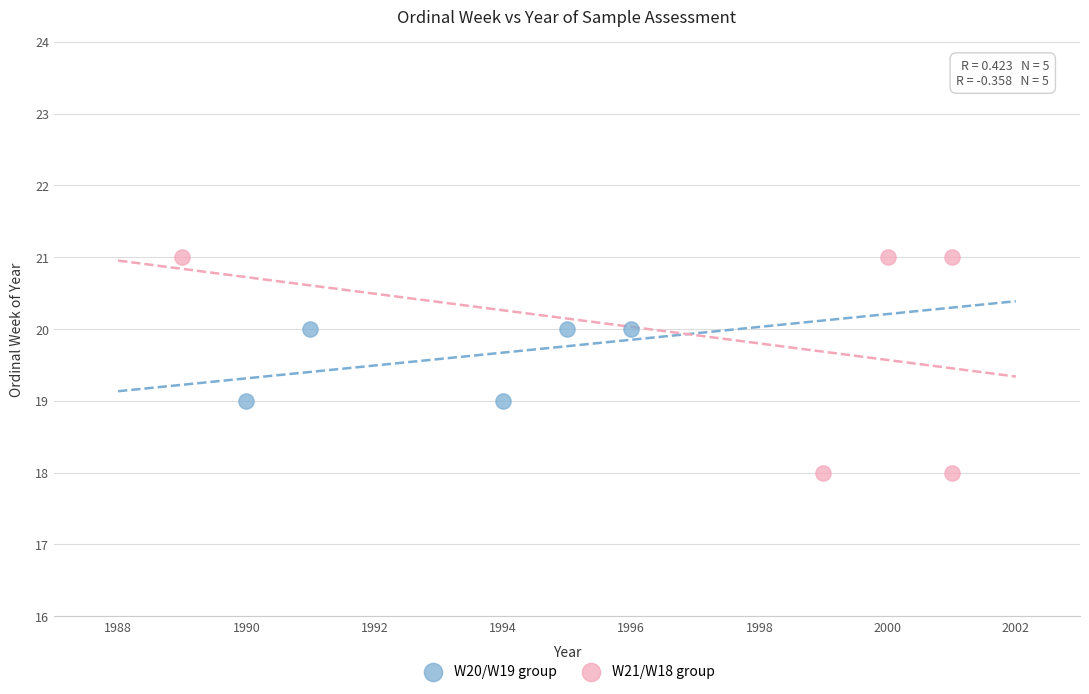

Which series contains the lowest Y value?

W21/W18 group